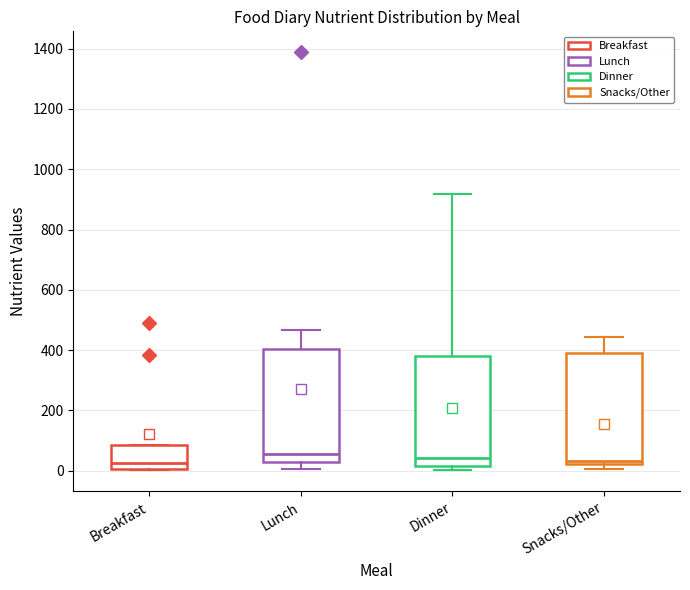

Where does the median line of the box for Breakfast sit on the y-axis? The values are not printed on the chart, so give them approximately, as read against the axis.

20